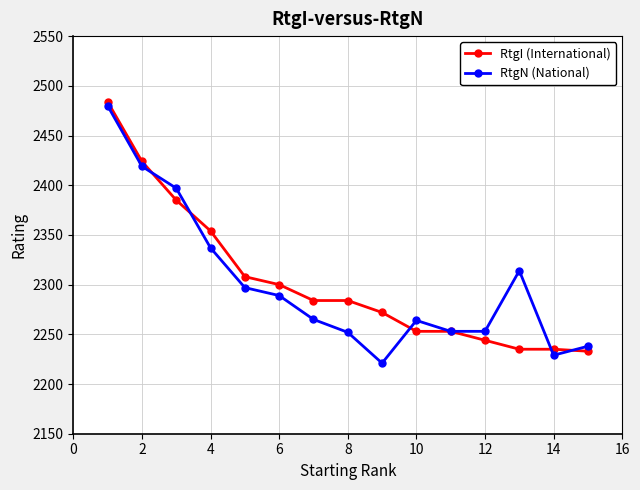

What is the value of the RtgN (National) point at the 5th from the left?

2297